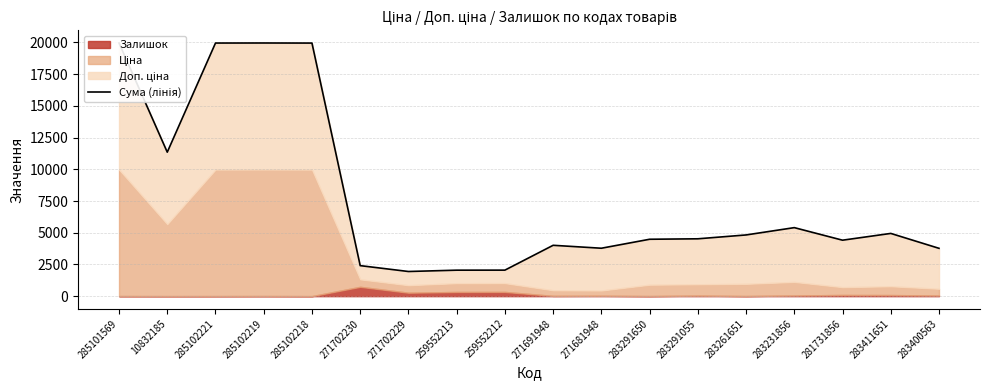

How many interior local valleys (lower than both neighbors) does the data have?

4